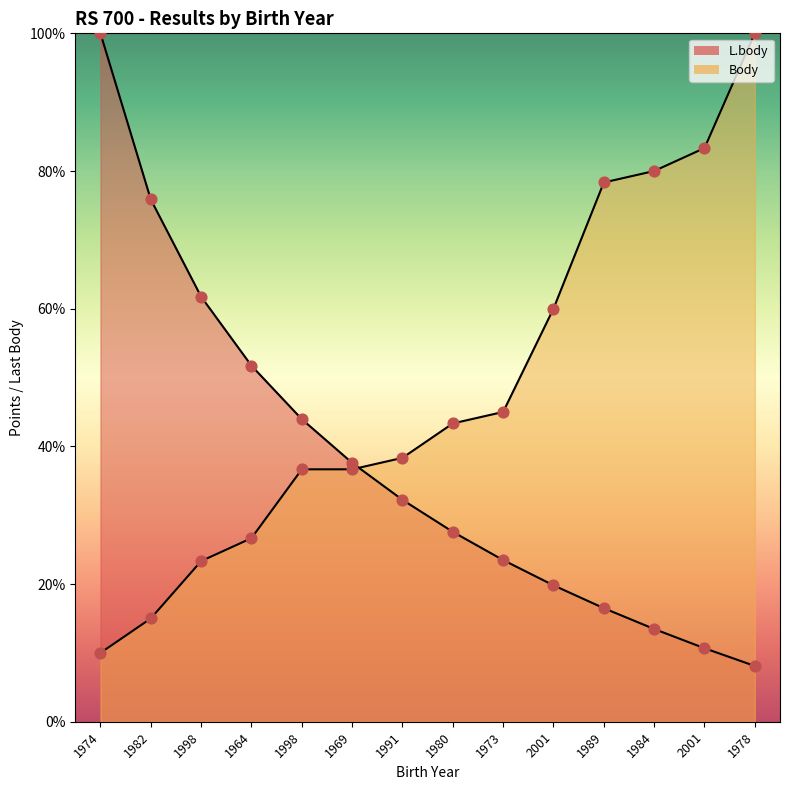

At how many categories does at least one series exceed 23?

14